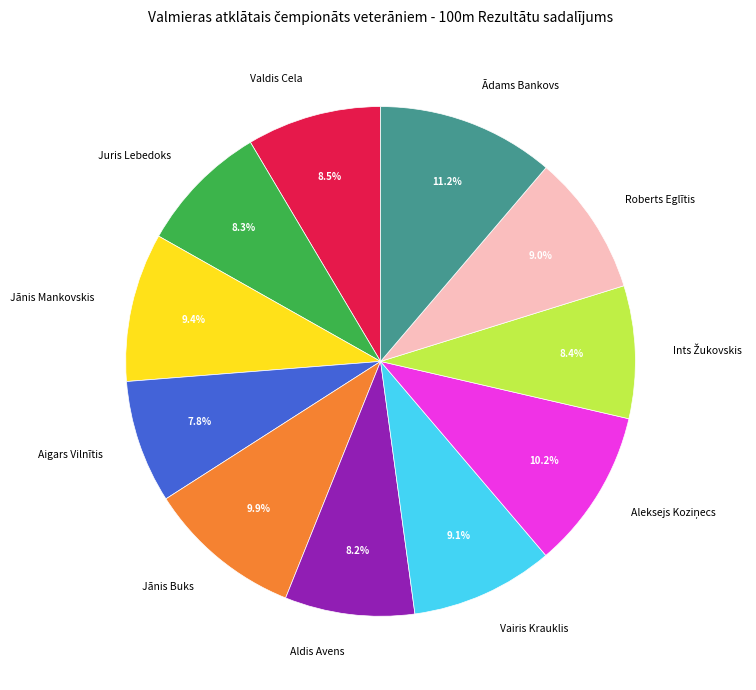

To the nearest percent, what percentage of the pie is Aigars Vilnītis?

8%